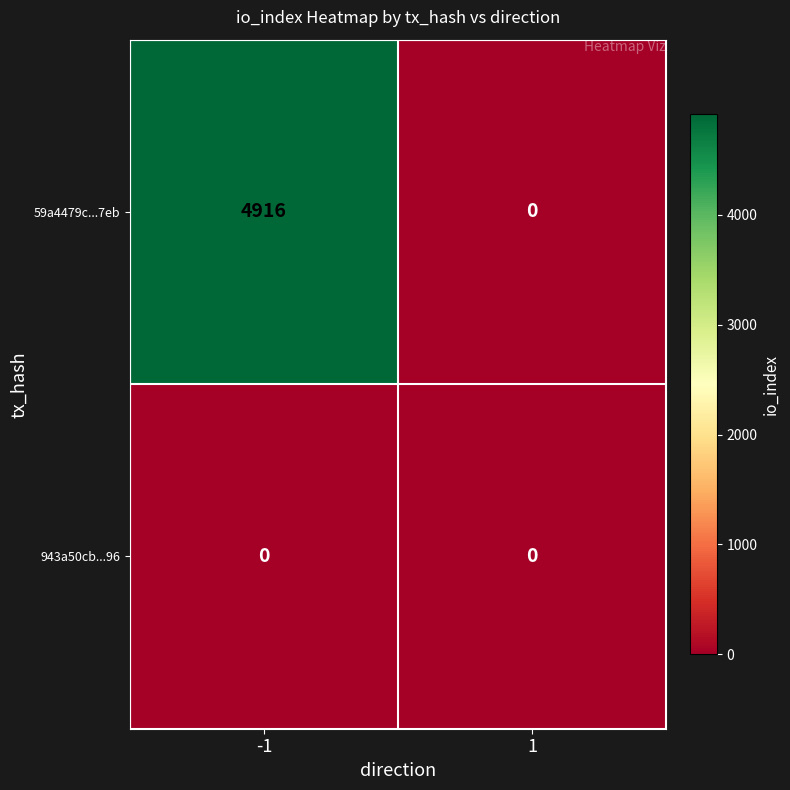

Reading right to left, extract all data points from this chart.

59a4479c...7eb: 0	4916
943a50cb...96: 0	0